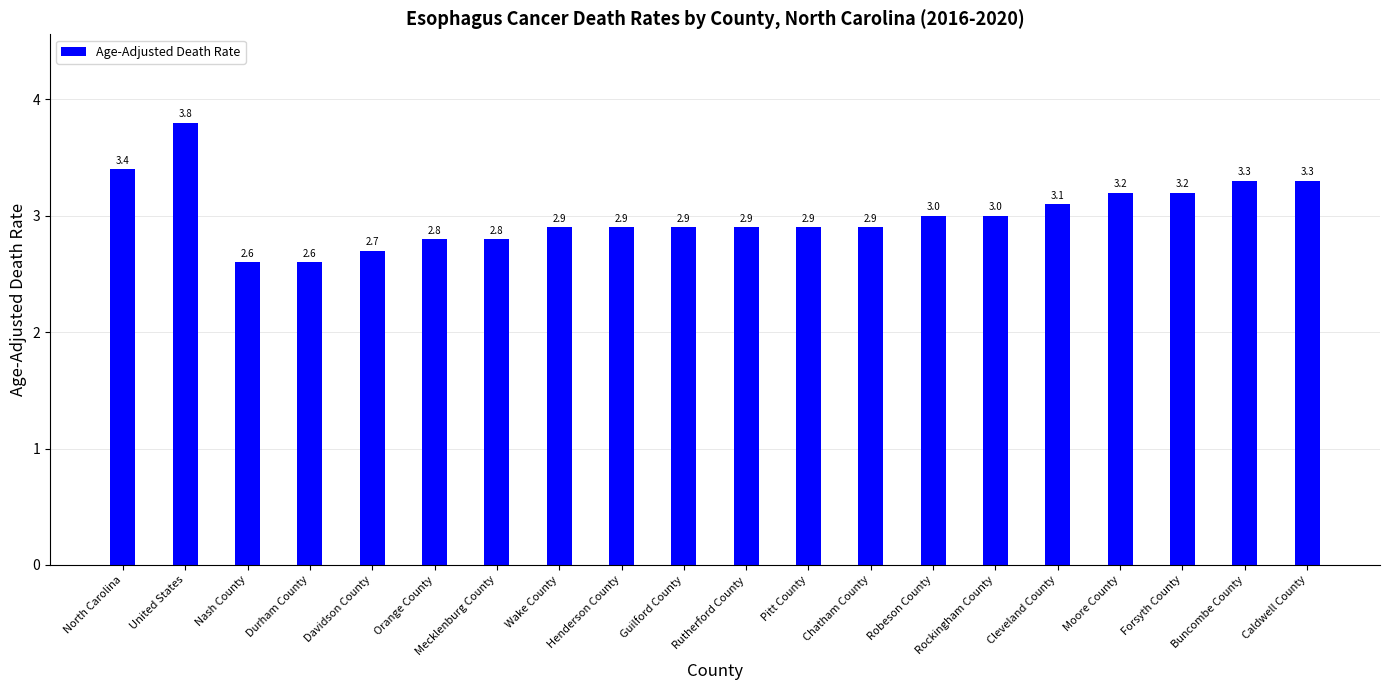

Is it true that the value at Henderson County is 2.9?

True